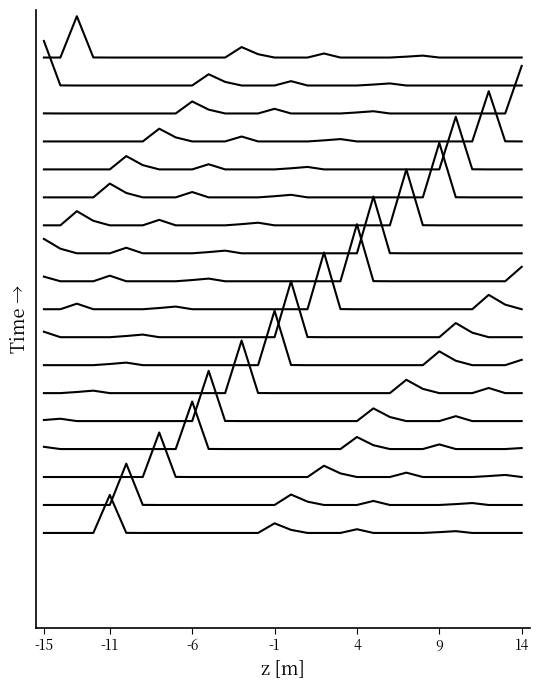

Where is the first local maximum?

-11